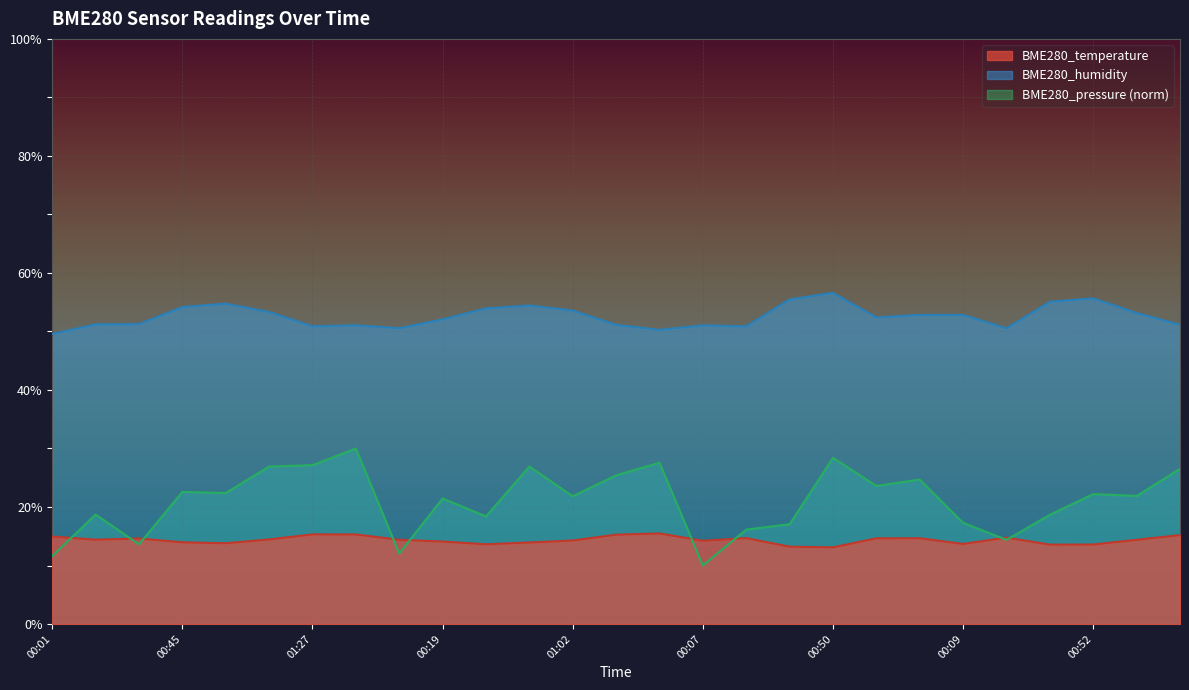

What is the difference between the maximum and minimum values in the BME280_humidity series?

7.0